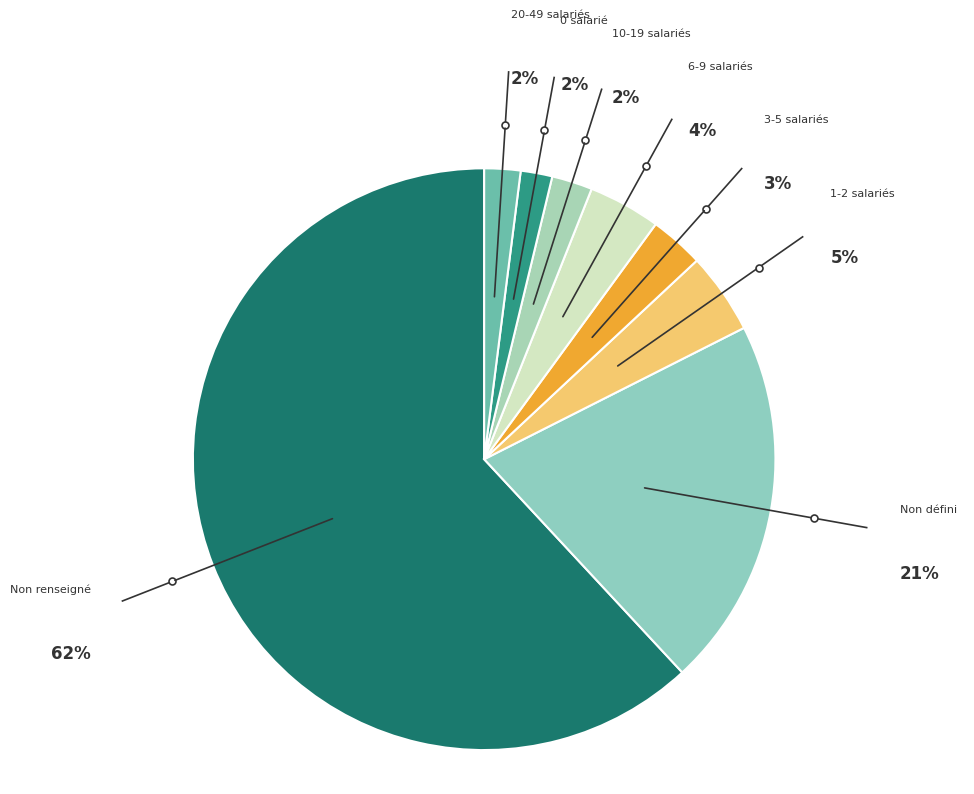

Combined, do Non défini and 10-19 salariés account for over 50%?

No